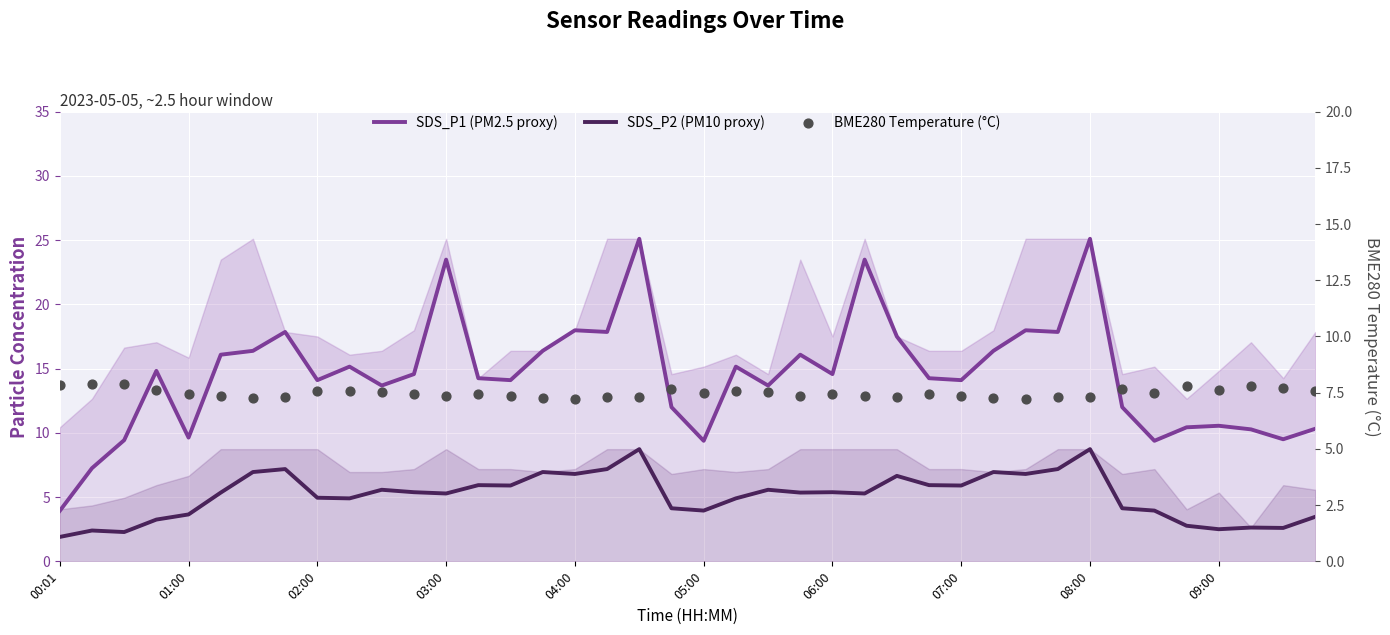

Is the value of SDS_P1 (PM2.5 proxy) at 21 greater than the value of BME280 Temperature (°C) at 24?

Yes